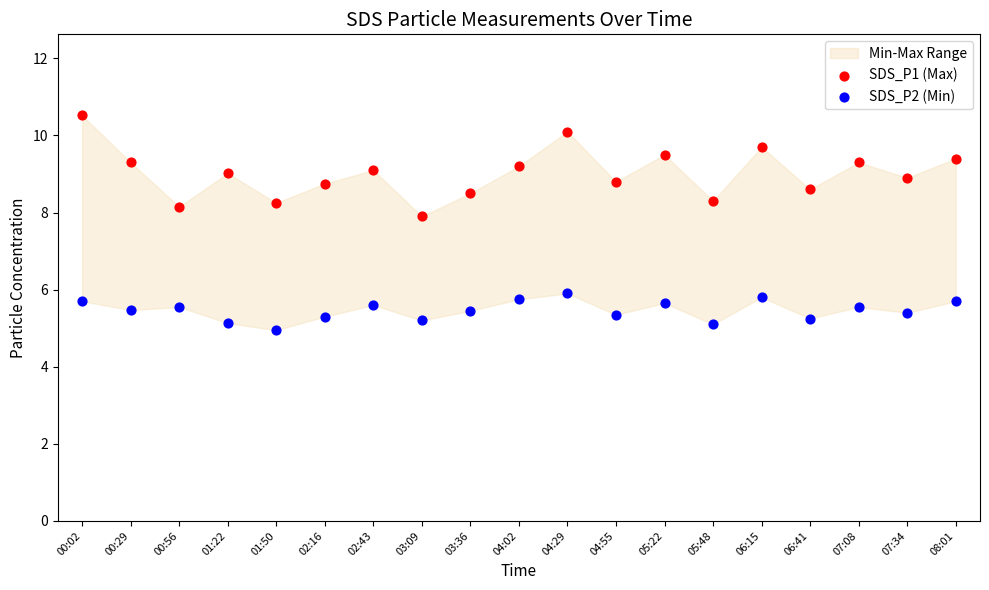

Which series reaches the minimum Y coordinate?

SDS_P2 (Min)